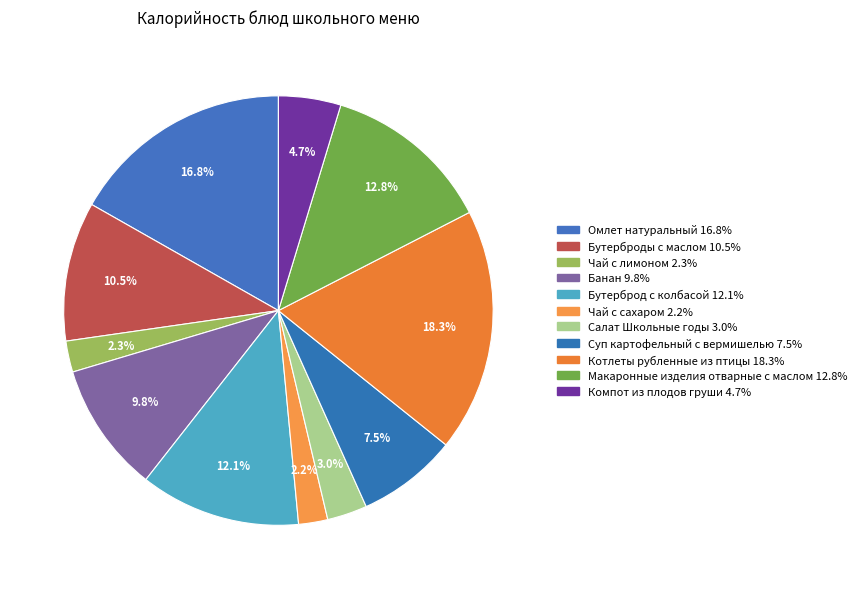

The Компот из плодов груши slice represents 5% of the pie. True or false?

True